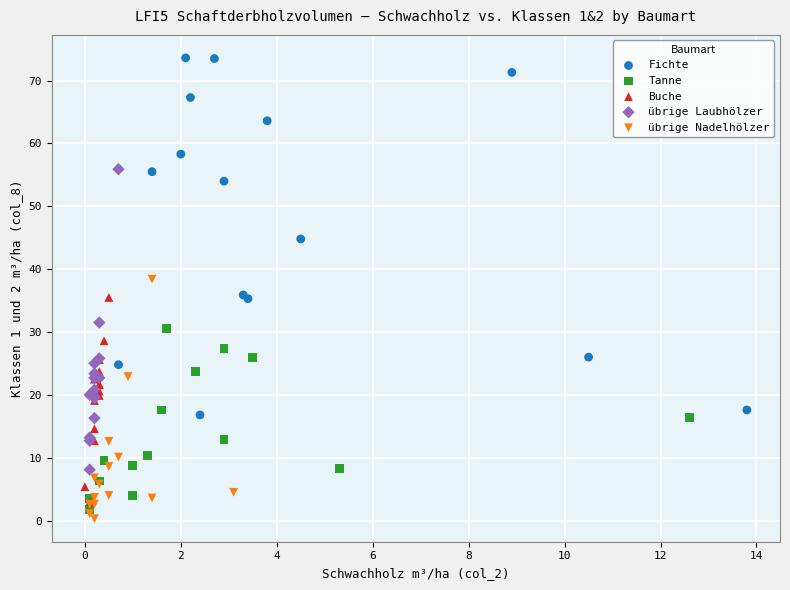

What are all the series names shown in the legend?

Fichte, Tanne, Buche, übrige Laubhölzer, übrige Nadelhölzer